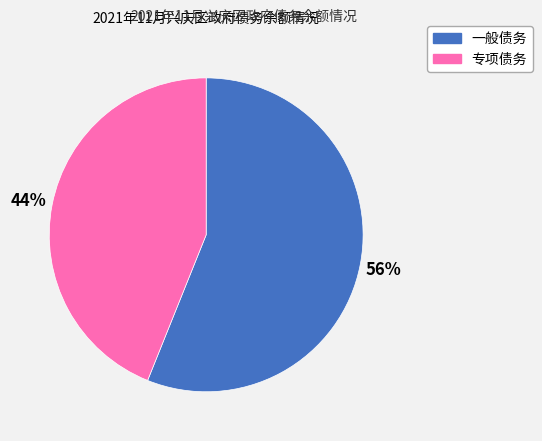

To the nearest percent, what percentage of the pie is 专项债务?

44%